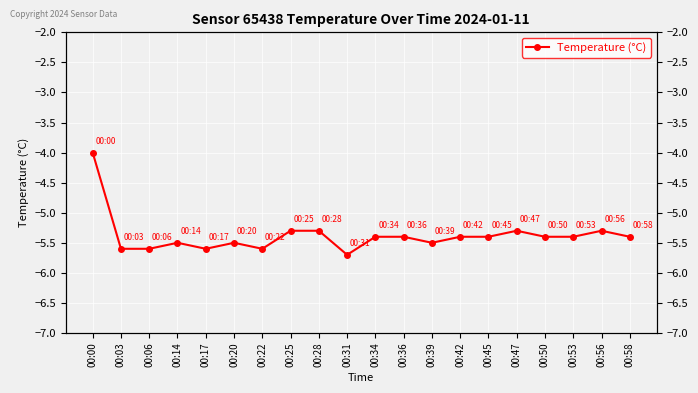

List the labels in order of value, smallest first.

00:31, 00:03, 00:06, 00:17, 00:22, 00:14, 00:20, 00:39, 00:34, 00:36, 00:42, 00:45, 00:50, 00:53, 00:58, 00:25, 00:28, 00:47, 00:56, 00:00